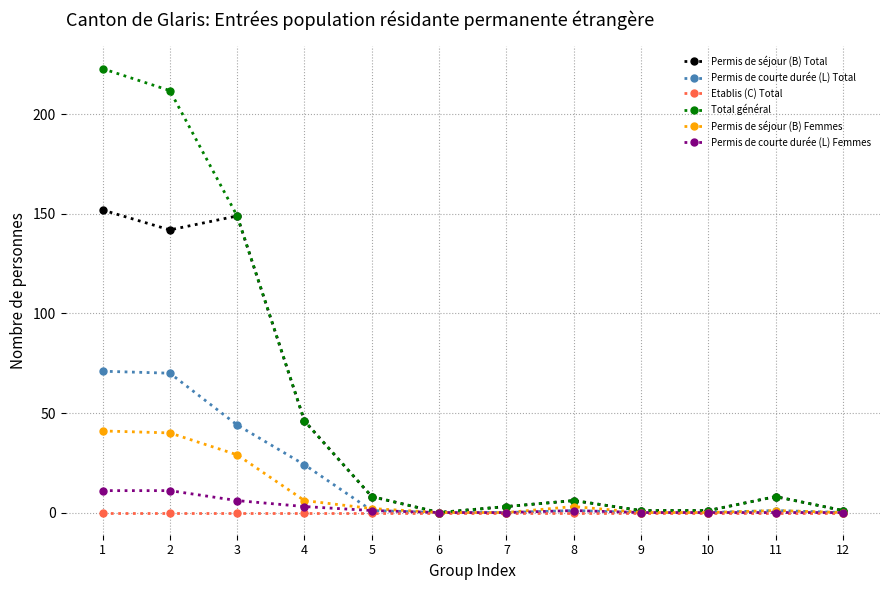

Read the Permis de courte durée (L) Femmes value at 2, to the nearest 10.

10